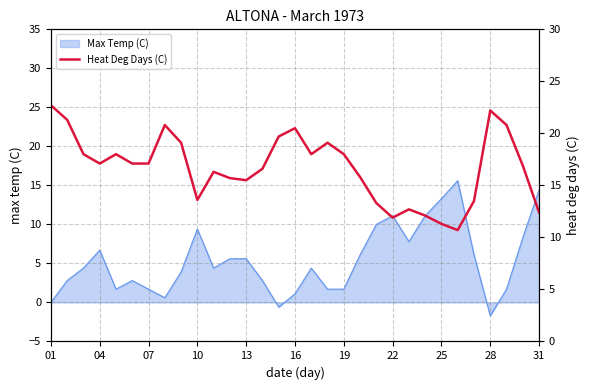

Is it true that Max Temp (C) equals 1.7 at 19?

True